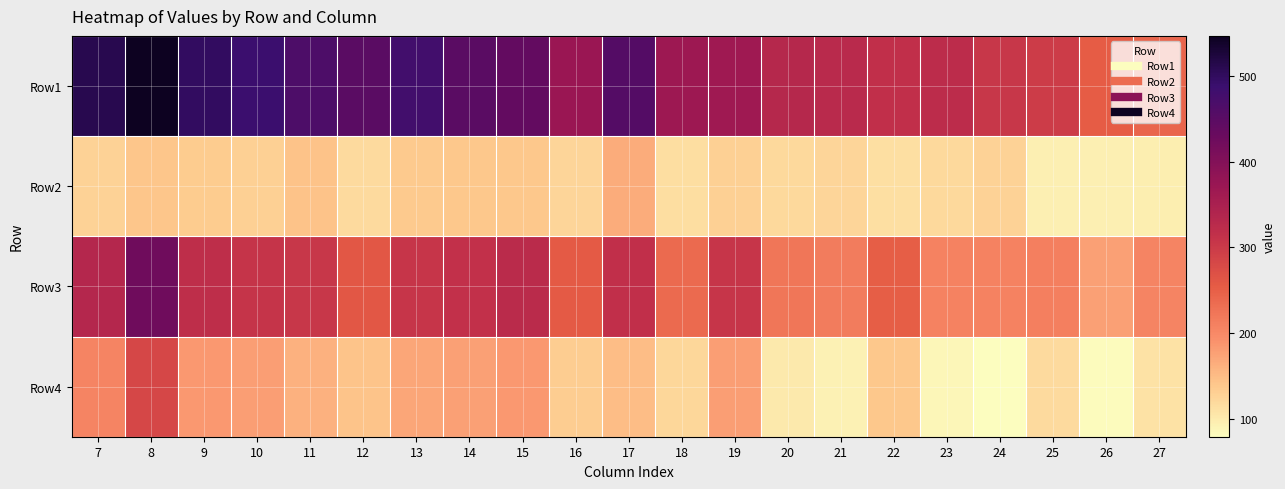

What is the total value across all series at 9?

1136